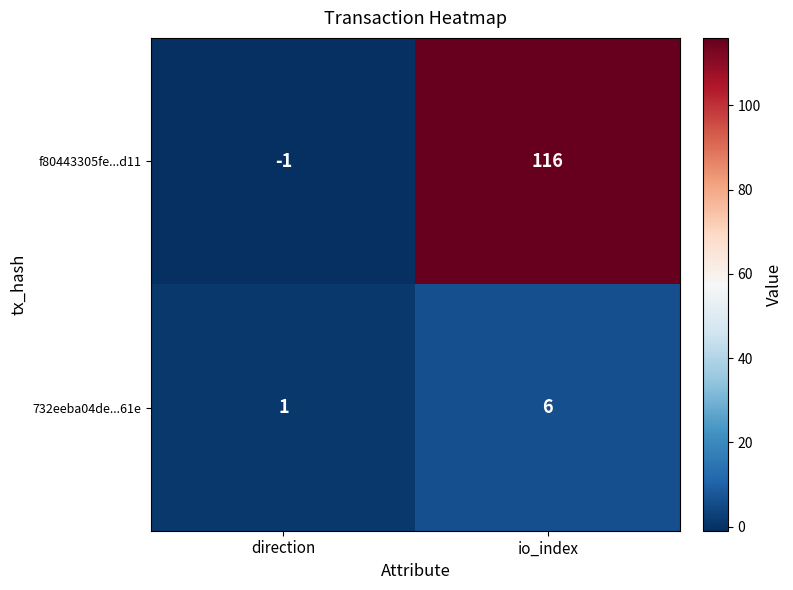

How many data points does each series have?

2